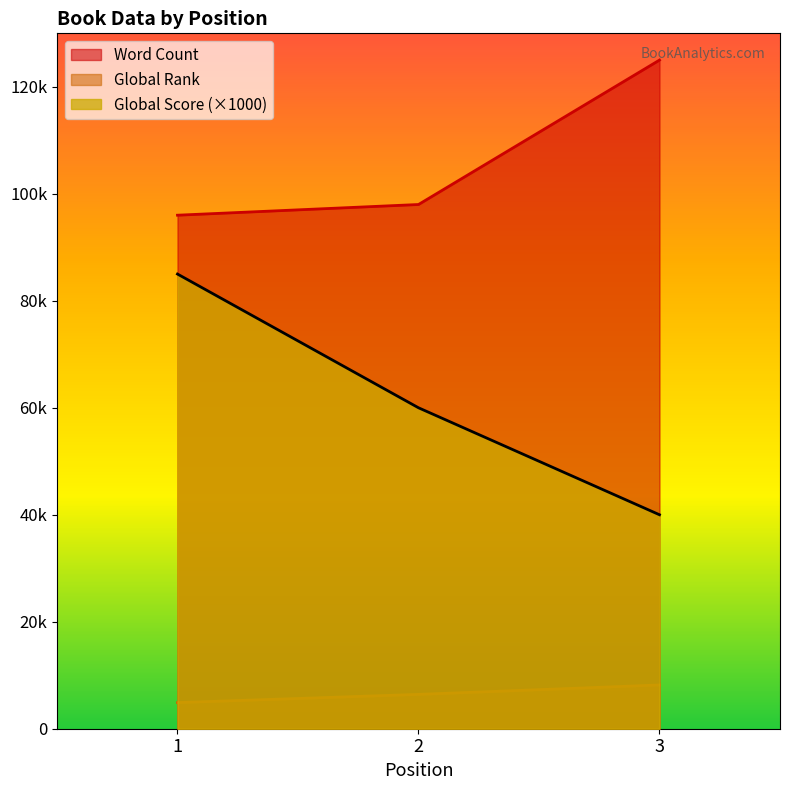

At which category is the sum across all series the highest?

1